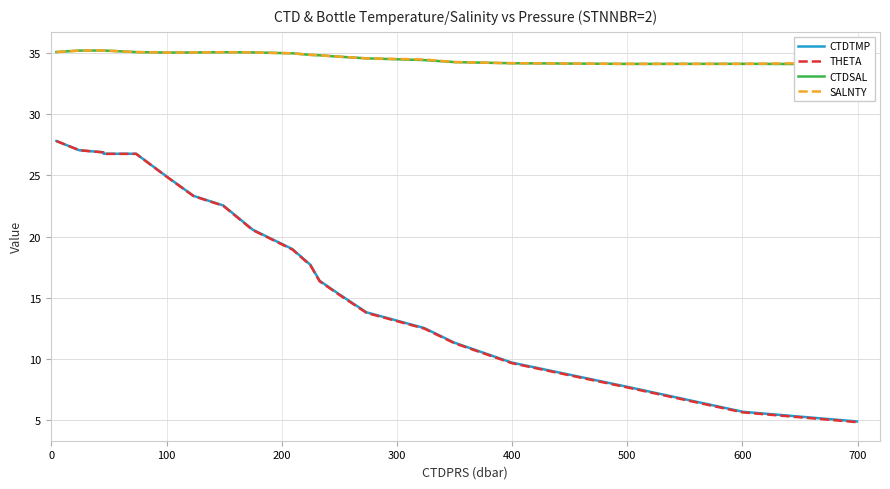

Which series has the largest total across all categories?

SALNTY